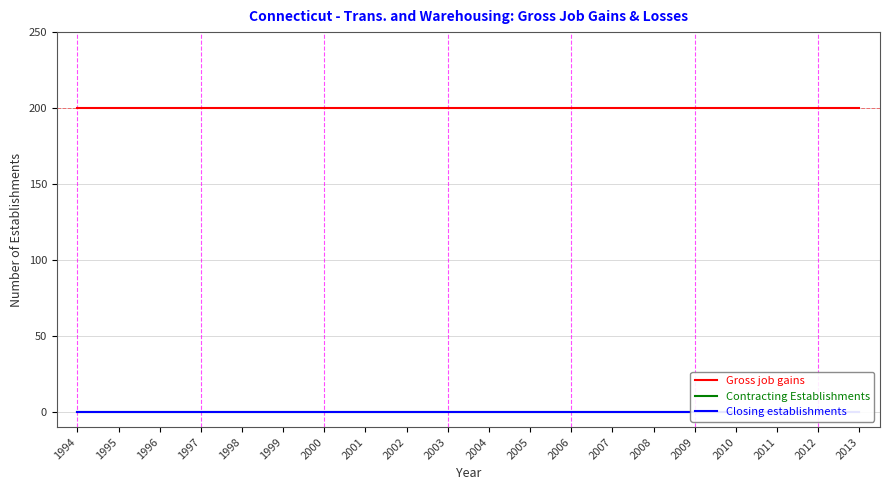

Where is Contracting Establishments nearest to the value 0?

1994